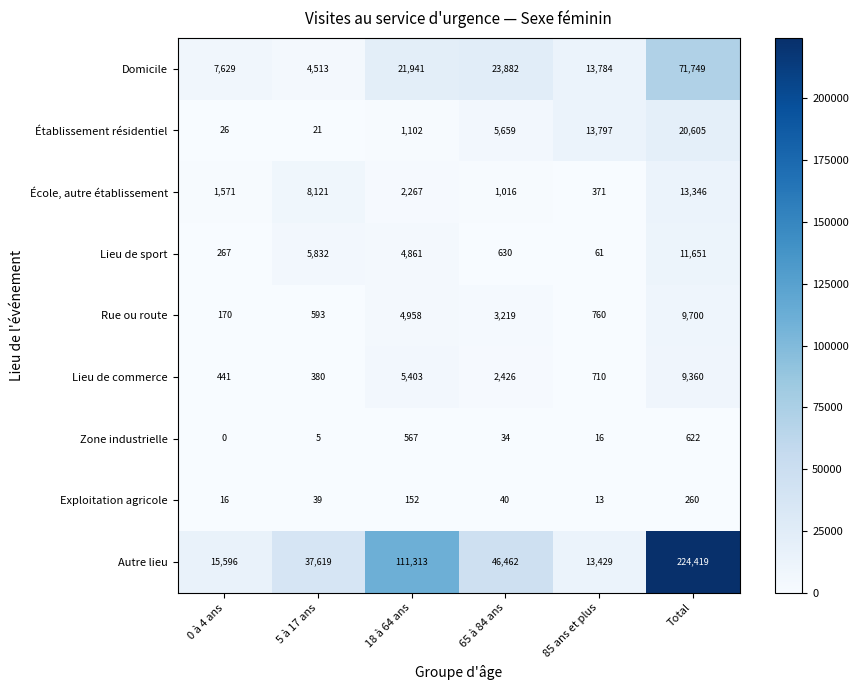

Which series has the largest total across all categories?

Autre lieu